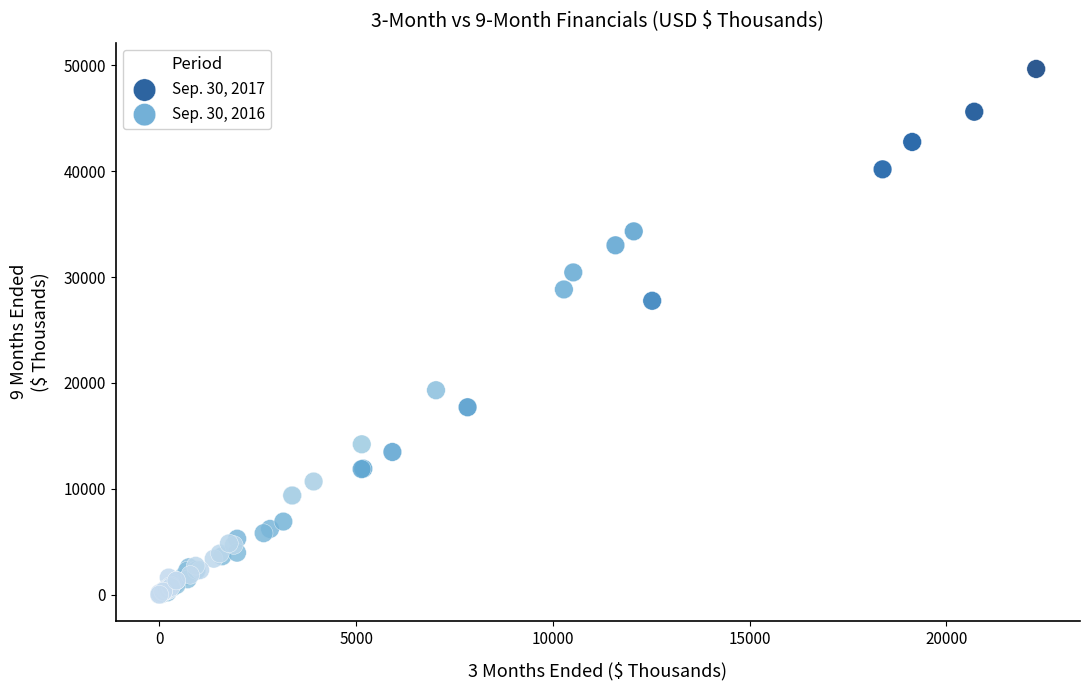

Which series has the widest spread of Y values?

Sep. 30, 2017